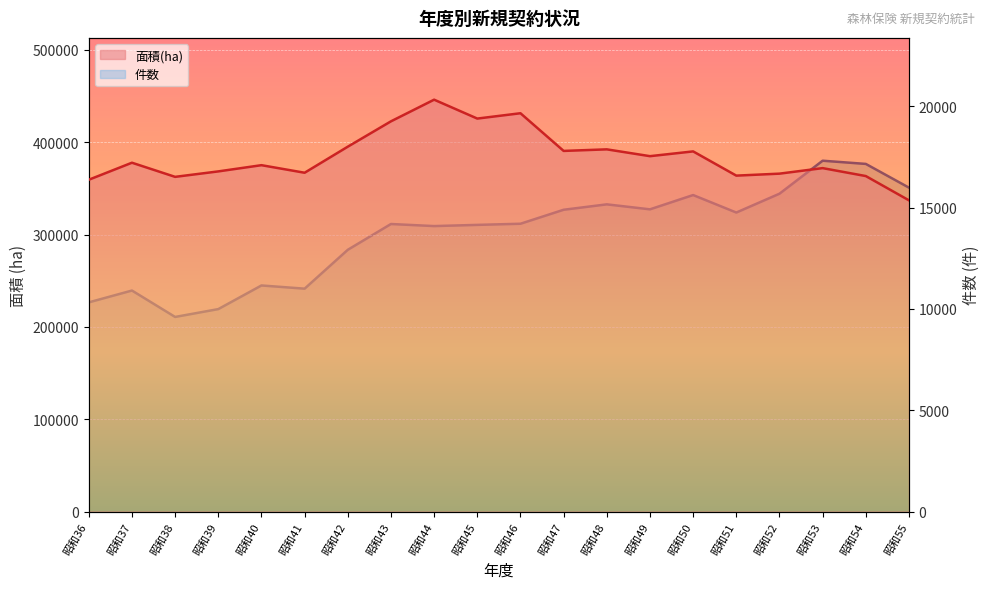

What is the minimum value shown in the chart?

9605.0